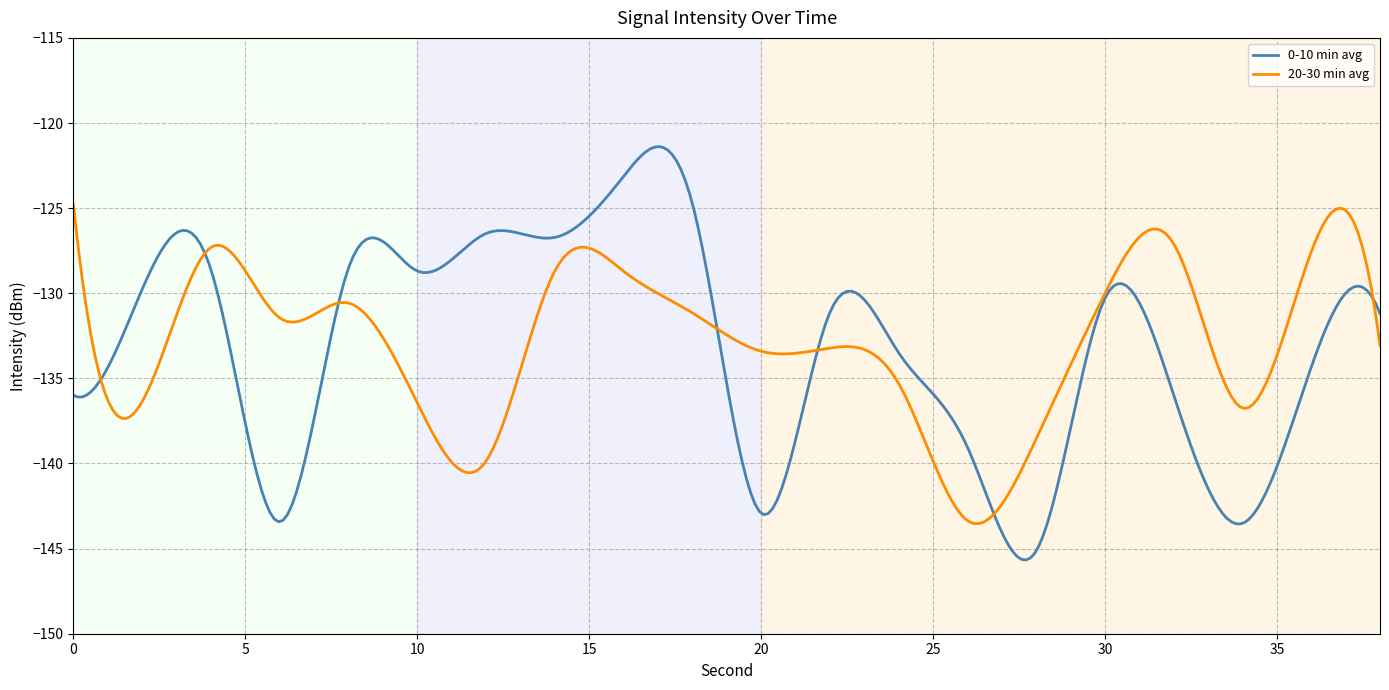

Rank the series by their maximum value, from lowest to highest.

20-30 min avg, 0-10 min avg